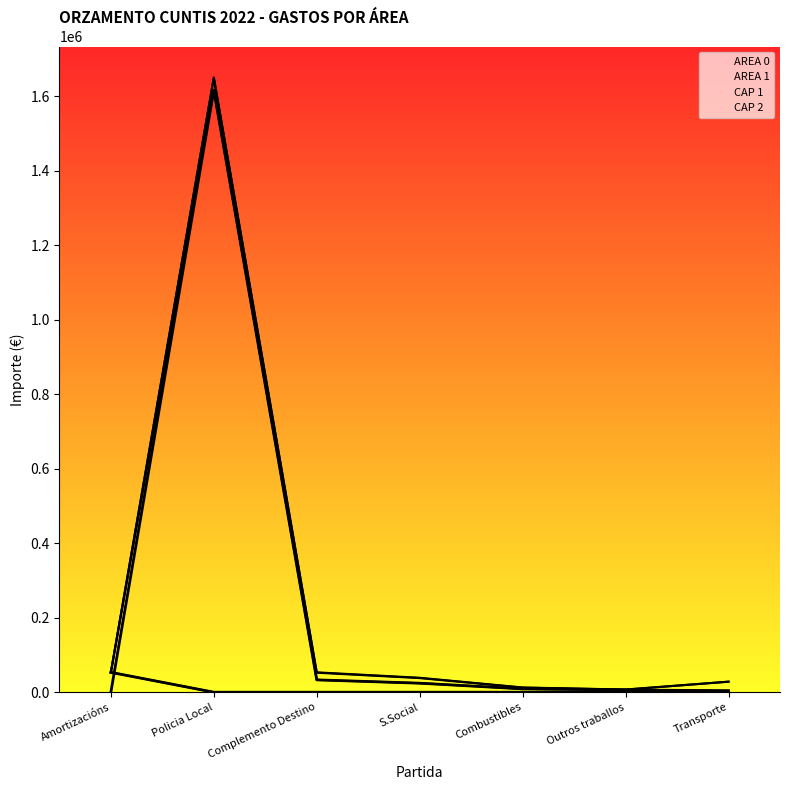

What value does the AREA 1 series have at Policia Local?

1616352.0